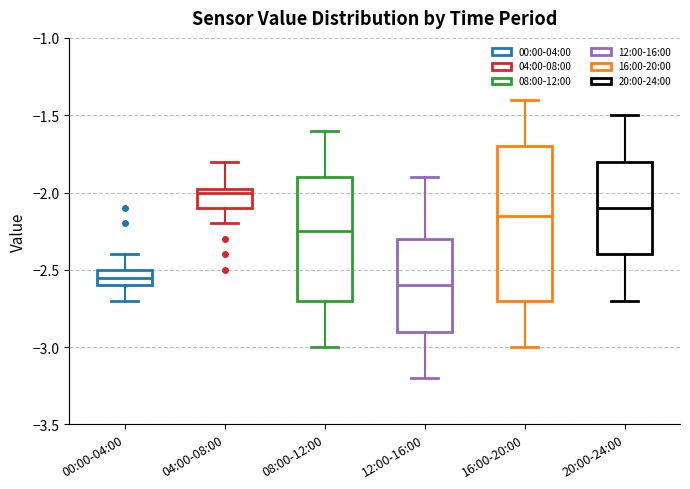

Where does the median line of the box for 20:00-24:00 sit on the y-axis? The values are not printed on the chart, so give them approximately, as read against the axis.

-2.10